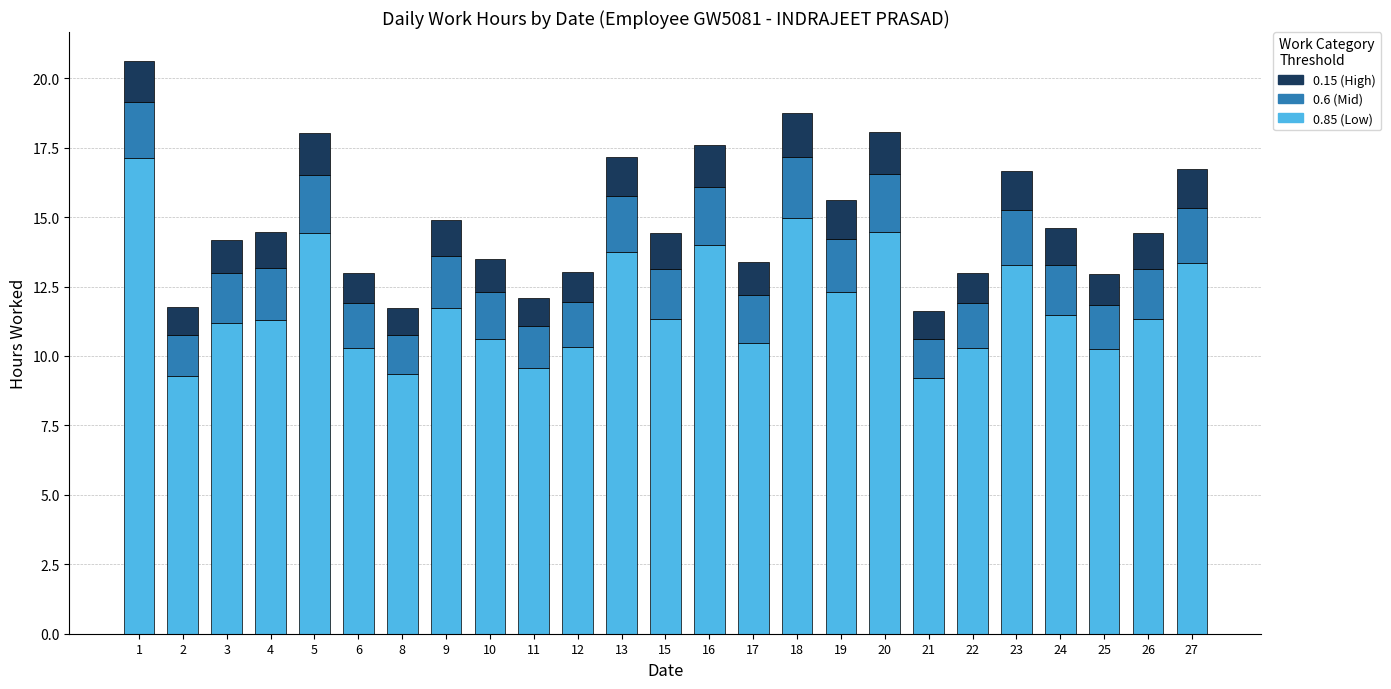

What is the total value across all series at 25?

12.9